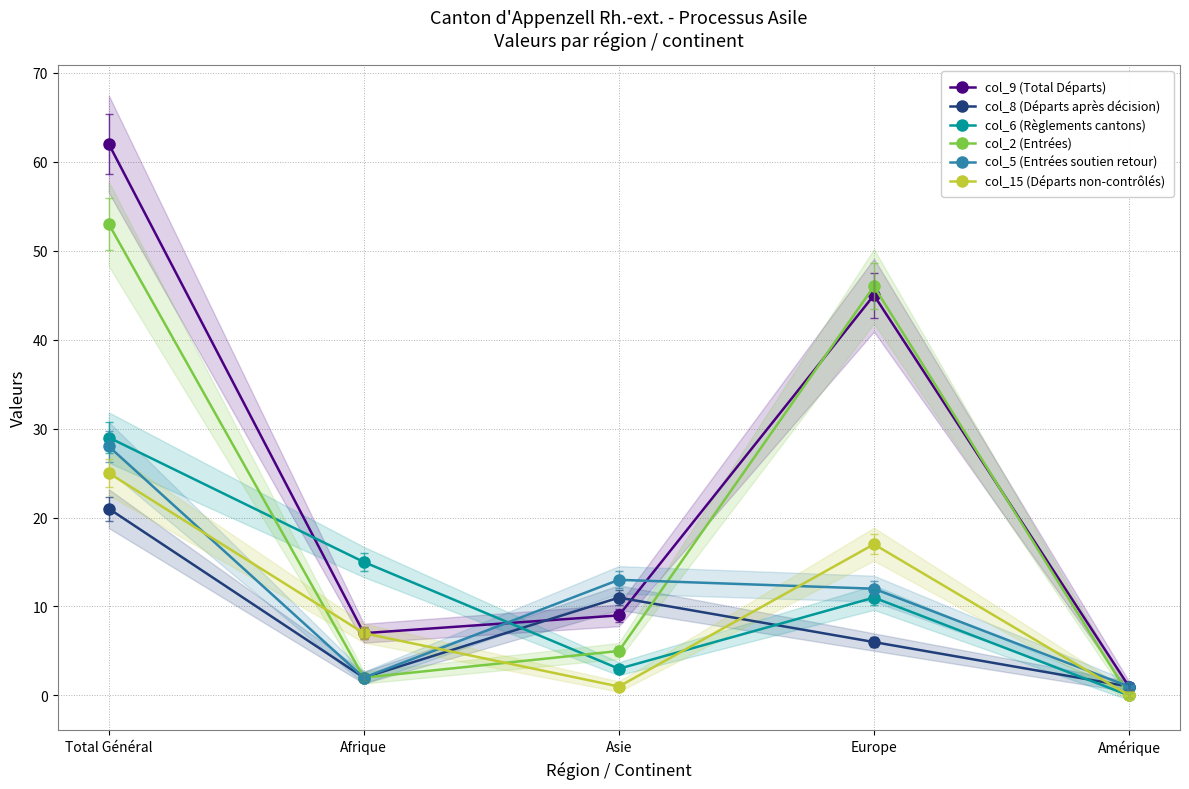

Rank the series by their maximum value, from highest to lowest.

col_9 (Total Départs), col_2 (Entrées), col_6 (Règlements cantons), col_5 (Entrées soutien retour), col_15 (Départs non-contrôlés), col_8 (Départs après décision)